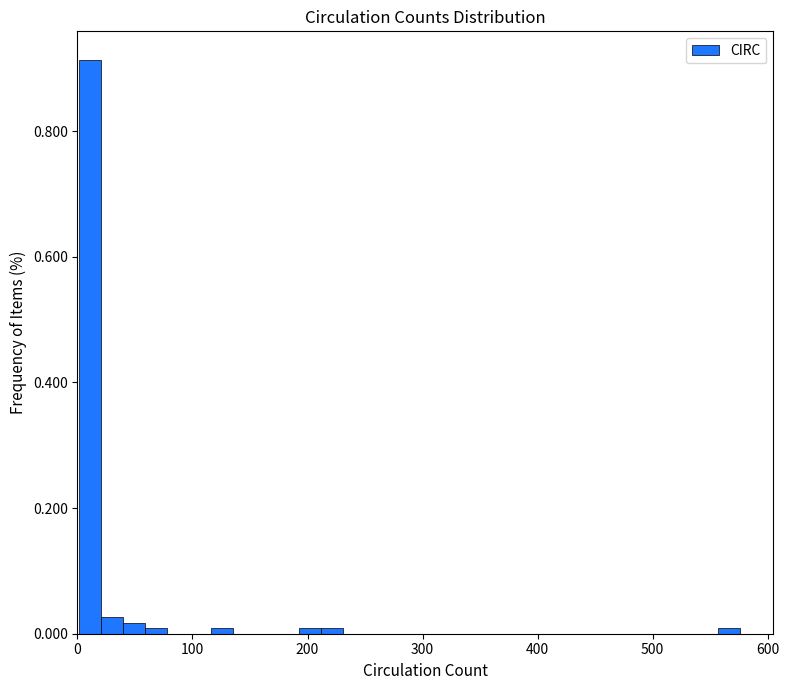

Around what value on the x-axis is the tallest bar? Give the approximate position of its centre, as read against the axis.

10